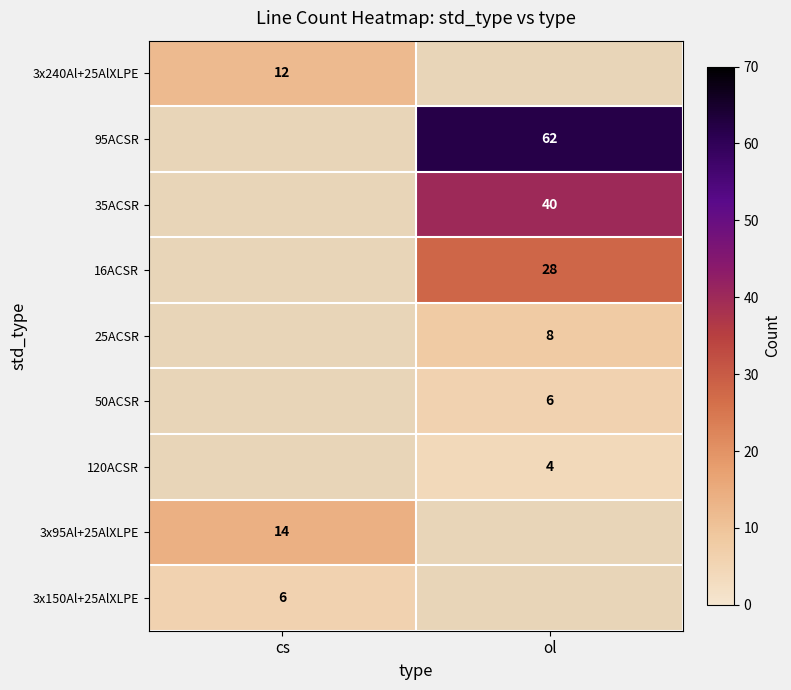

The 3x240Al+25AlXLPE series shows 6.7 at cs. True or false?

False